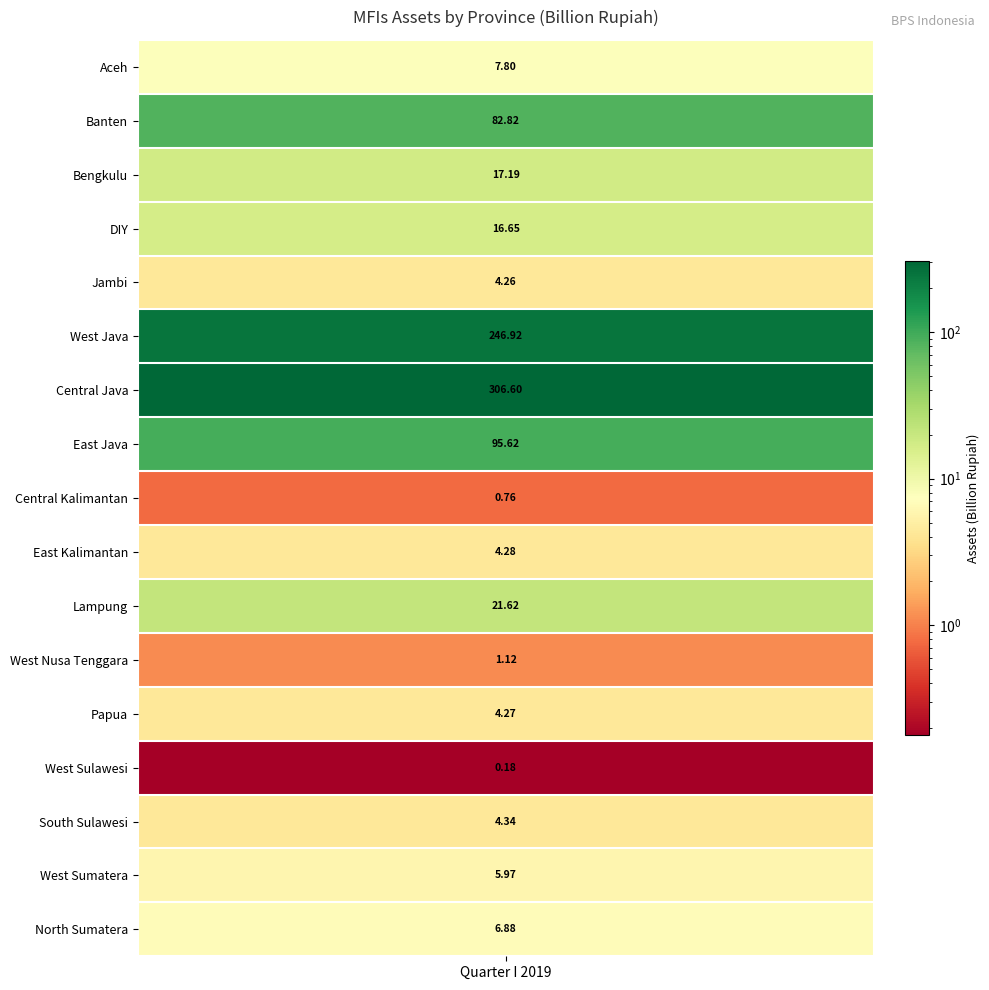

What value does the data have at 13?

0.2